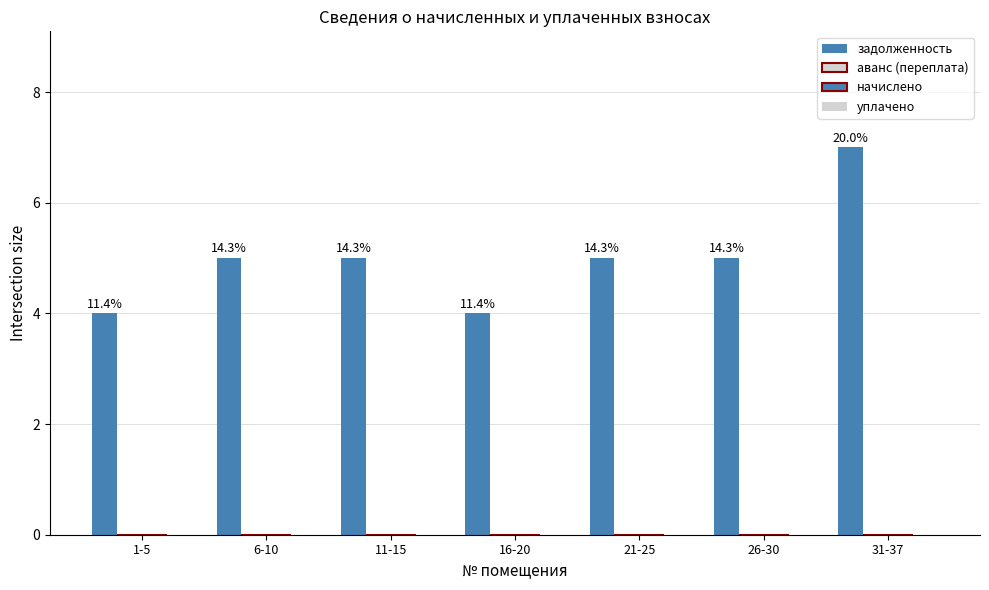

How many bars are there in total?

7